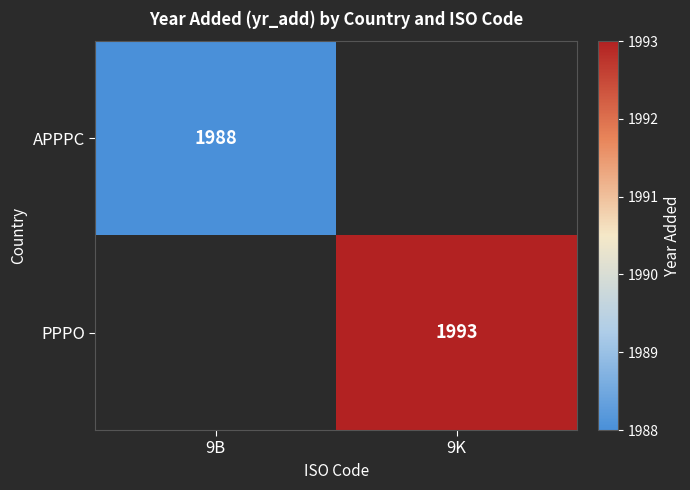

At which category does the chart reach its minimum across all series?

9B